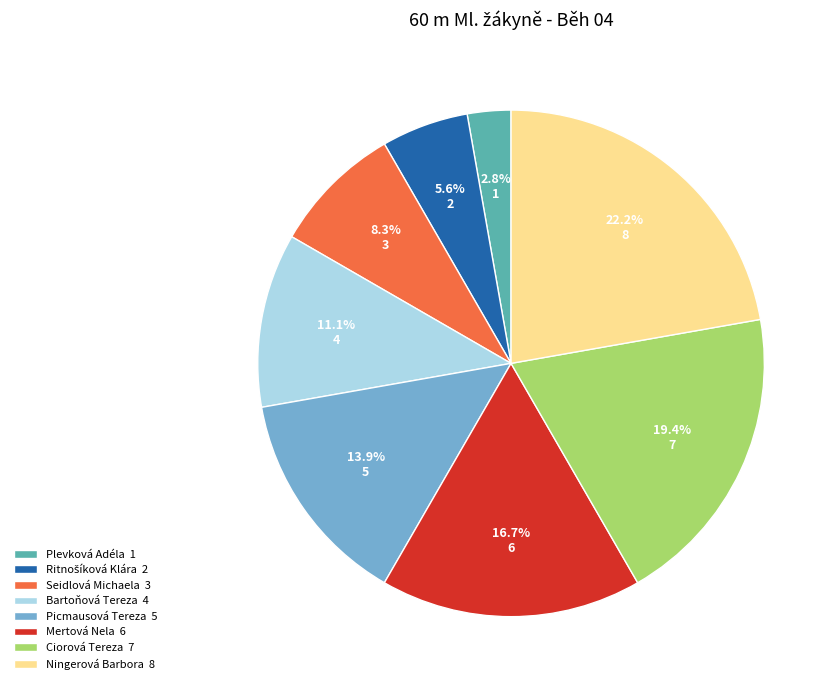

What percentage do Plevková Adéla 1 and Ciorová Tereza 7 together represent?

22.2%